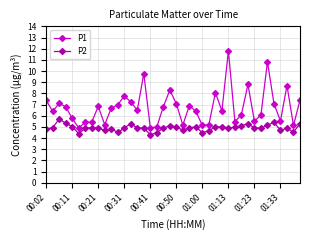

What is the difference between the maximum and second lowest values in the P1 series?

6.9